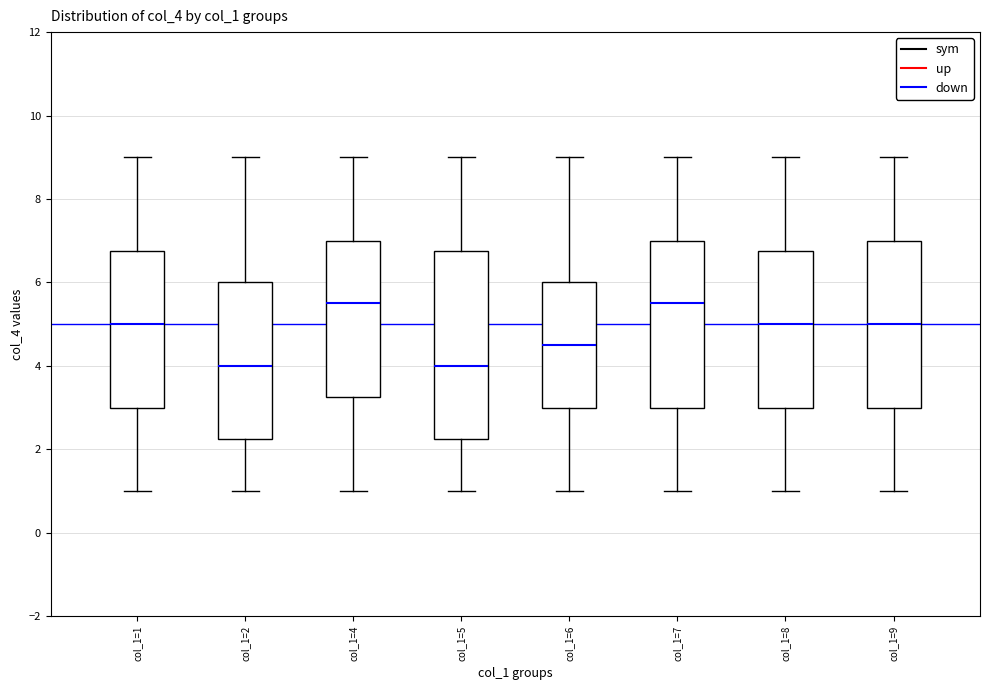

Where is the lower edge of the box for col_1=4 on the y-axis? The values are not printed on the chart, so give them approximately, as read against the axis.

3.2